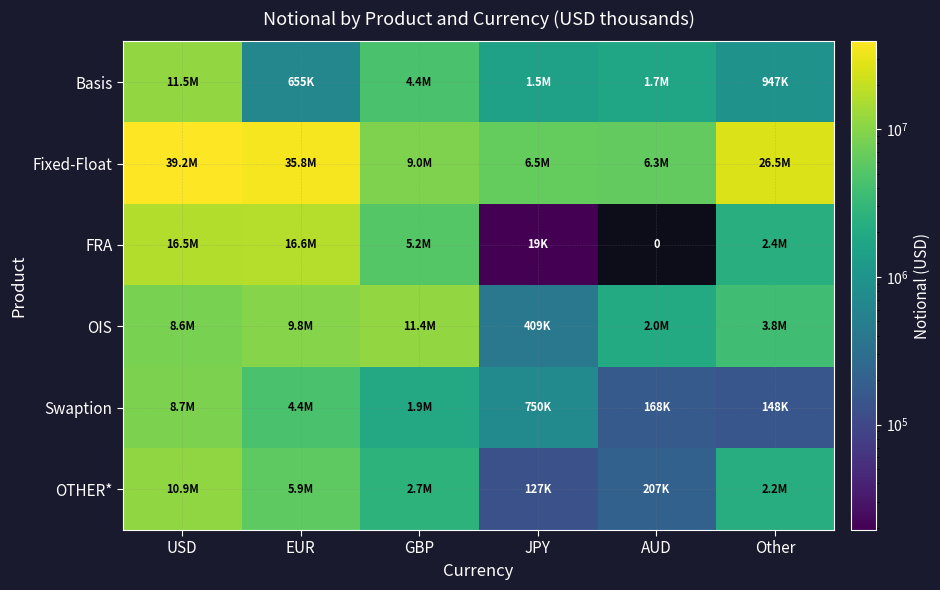

What is the difference between the second highest and minimum values in the Swaption series?

4229265